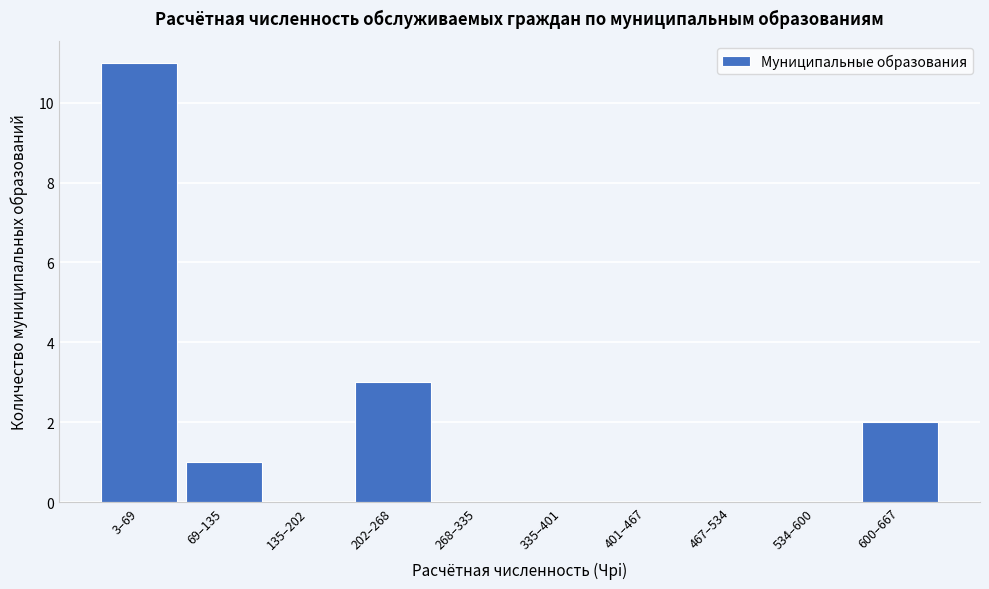

Reading right to left, extract all data points from this chart.

600–667=2	534–600=0	467–534=0	401–467=0	335–401=0	268–335=0	202–268=3	135–202=0	69–135=1	3–69=11